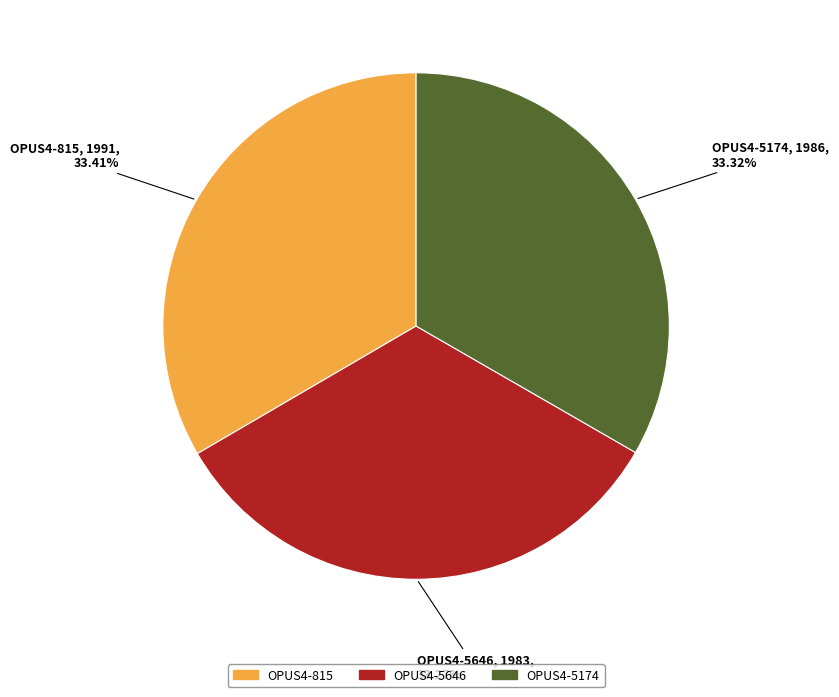

To the nearest percent, what percentage of the pie is OPUS4-815?

33%